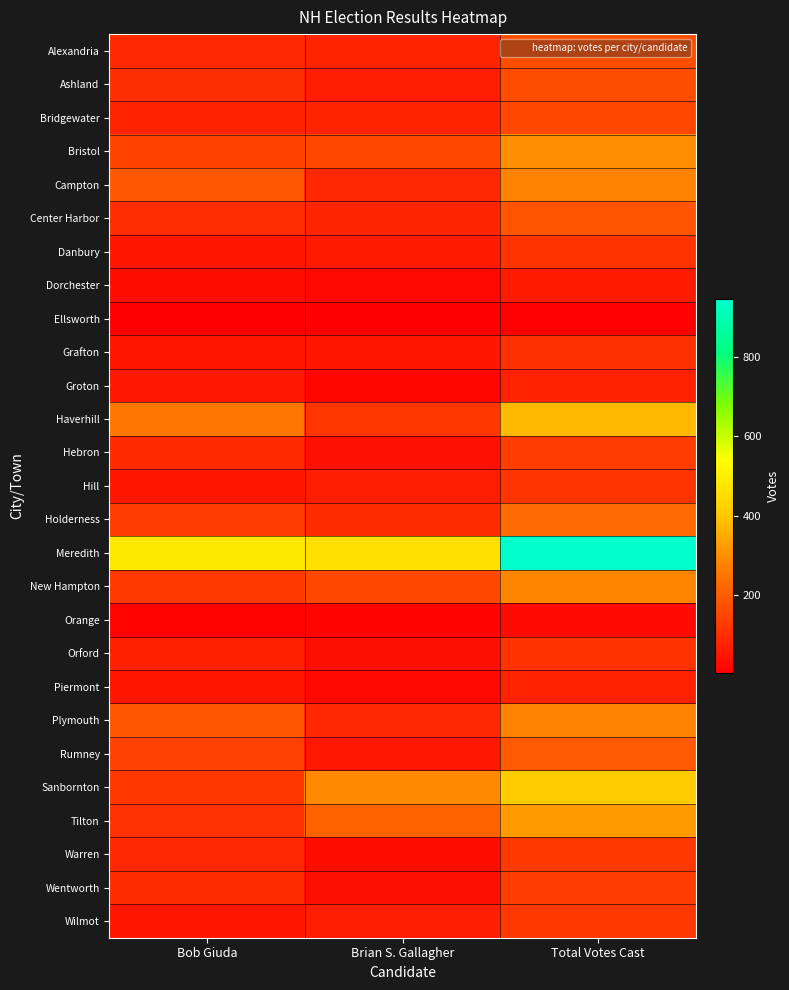

Reading right to left, what are all the values shown in this chart?

Alexandria: Total Votes Cast=167	Brian S. Gallagher=80	Bob Giuda=87
Ashland: Total Votes Cast=167	Brian S. Gallagher=66	Bob Giuda=101
Bridgewater: Total Votes Cast=155	Brian S. Gallagher=78	Bob Giuda=77
Bristol: Total Votes Cast=300	Brian S. Gallagher=155	Bob Giuda=145
Campton: Total Votes Cast=279	Brian S. Gallagher=89	Bob Giuda=190
Center Harbor: Total Votes Cast=182	Brian S. Gallagher=84	Bob Giuda=98
Danbury: Total Votes Cast=114	Brian S. Gallagher=61	Bob Giuda=53
Dorchester: Total Votes Cast=60	Brian S. Gallagher=23	Bob Giuda=37
Ellsworth: Total Votes Cast=11	Brian S. Gallagher=7	Bob Giuda=4
Grafton: Total Votes Cast=104	Brian S. Gallagher=53	Bob Giuda=51
Groton: Total Votes Cast=74	Brian S. Gallagher=18	Bob Giuda=56
Haverhill: Total Votes Cast=374	Brian S. Gallagher=119	Bob Giuda=255
Hebron: Total Votes Cast=133	Brian S. Gallagher=40	Bob Giuda=93
Hill: Total Votes Cast=115	Brian S. Gallagher=63	Bob Giuda=52
Holderness: Total Votes Cast=229	Brian S. Gallagher=97	Bob Giuda=132
Meredith: Total Votes Cast=946	Brian S. Gallagher=463	Bob Giuda=483
New Hampton: Total Votes Cast=282	Brian S. Gallagher=155	Bob Giuda=127
Orange: Total Votes Cast=27	Brian S. Gallagher=14	Bob Giuda=13
Orford: Total Votes Cast=111	Brian S. Gallagher=38	Bob Giuda=73
Piermont: Total Votes Cast=75	Brian S. Gallagher=23	Bob Giuda=52
Plymouth: Total Votes Cast=277	Brian S. Gallagher=89	Bob Giuda=188
Rumney: Total Votes Cast=195	Brian S. Gallagher=56	Bob Giuda=139
Sanbornton: Total Votes Cast=409	Brian S. Gallagher=290	Bob Giuda=119
Tilton: Total Votes Cast=321	Brian S. Gallagher=212	Bob Giuda=109
Warren: Total Votes Cast=123	Brian S. Gallagher=33	Bob Giuda=90
Wentworth: Total Votes Cast=134	Brian S. Gallagher=38	Bob Giuda=96
Wilmot: Total Votes Cast=122	Brian S. Gallagher=70	Bob Giuda=52